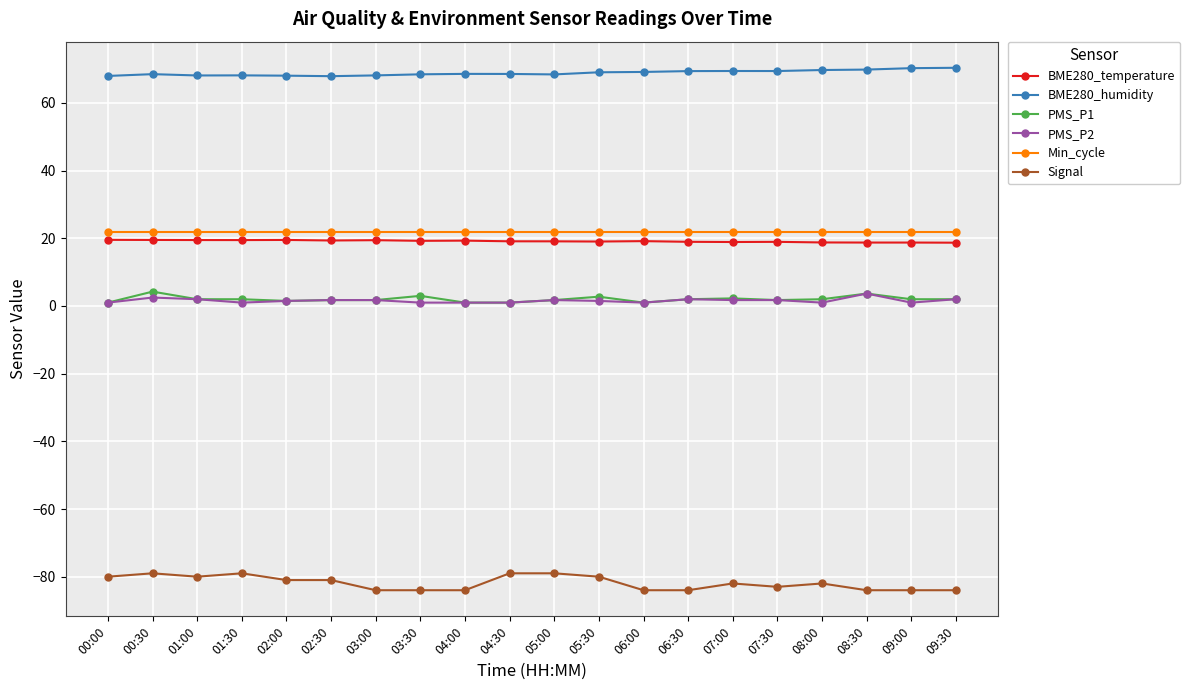

What is the maximum value for Min_cycle?

22.0